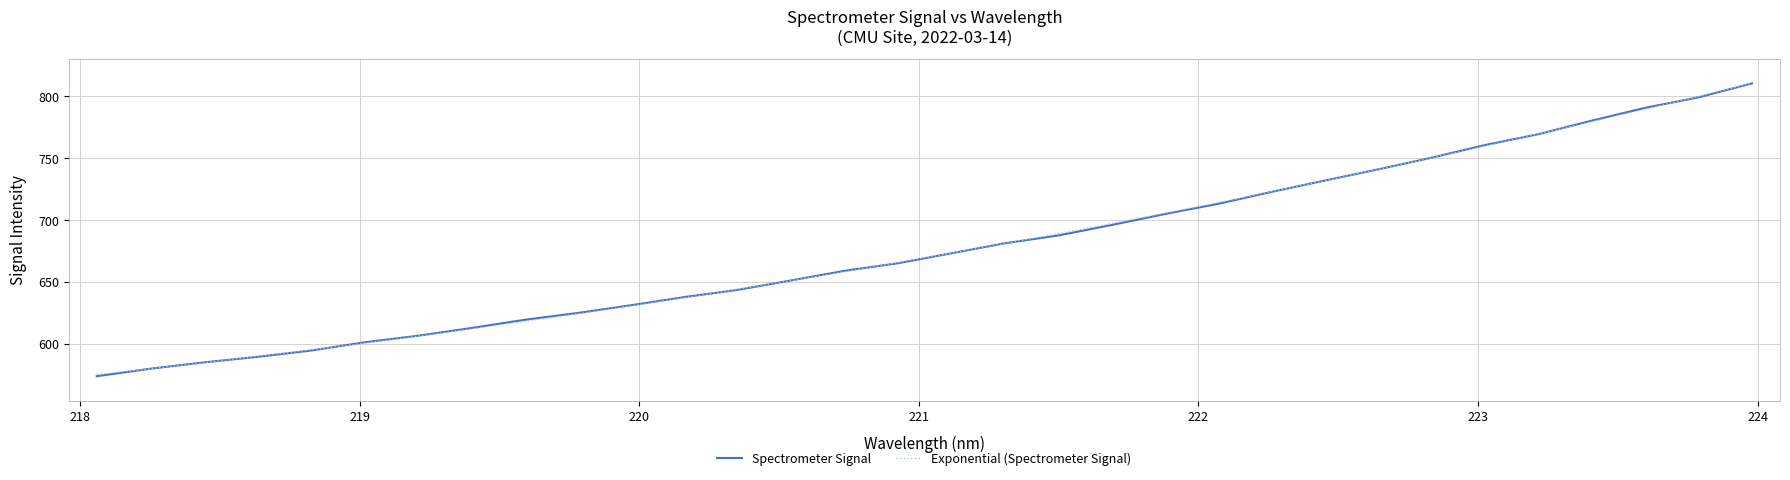

What is the maximum value for Spectrometer Signal?

810.4